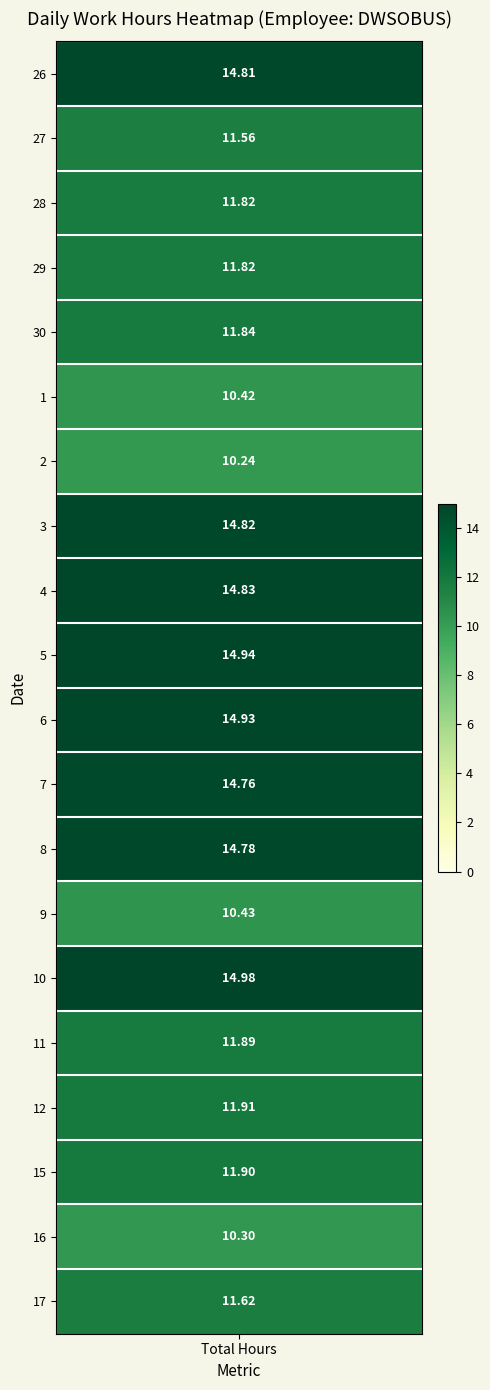

Which series has the largest total across all categories?

10